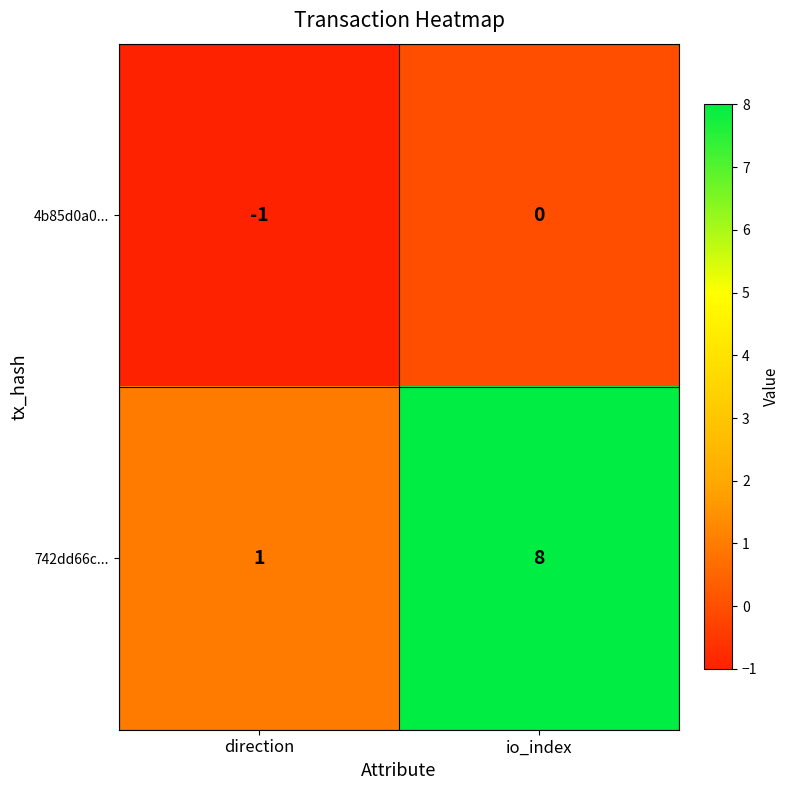

Which label corresponds to the largest value in the chart?

io_index